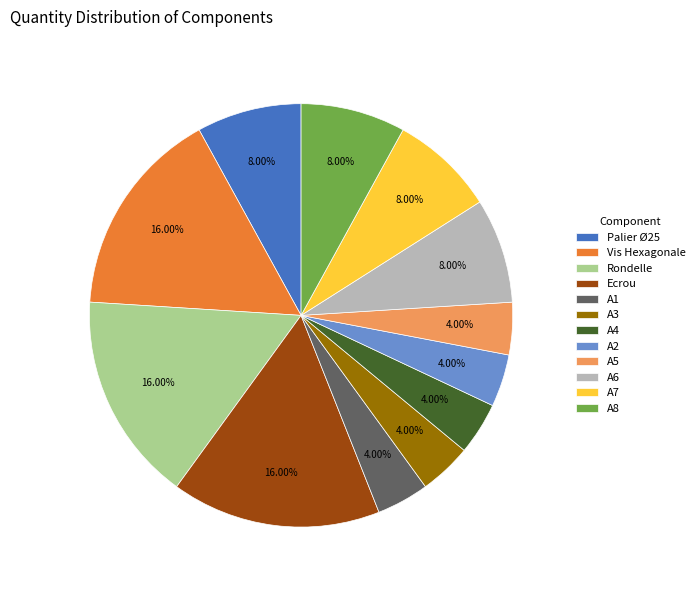

To the nearest percent, what portion does A7 represent?

8%